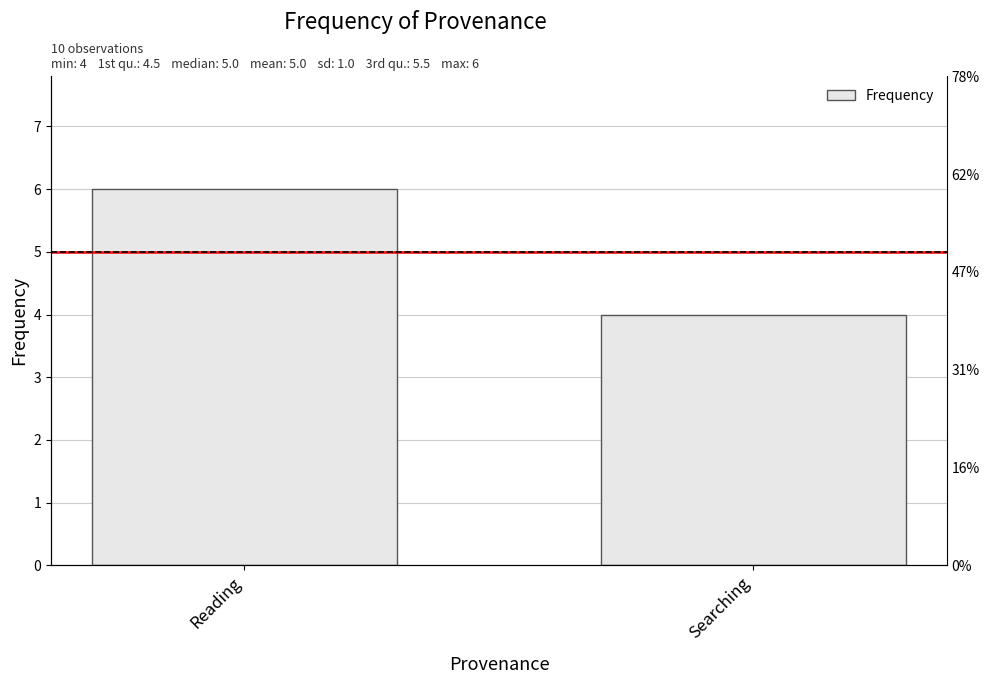

What is the difference between the maximum and minimum values?

2